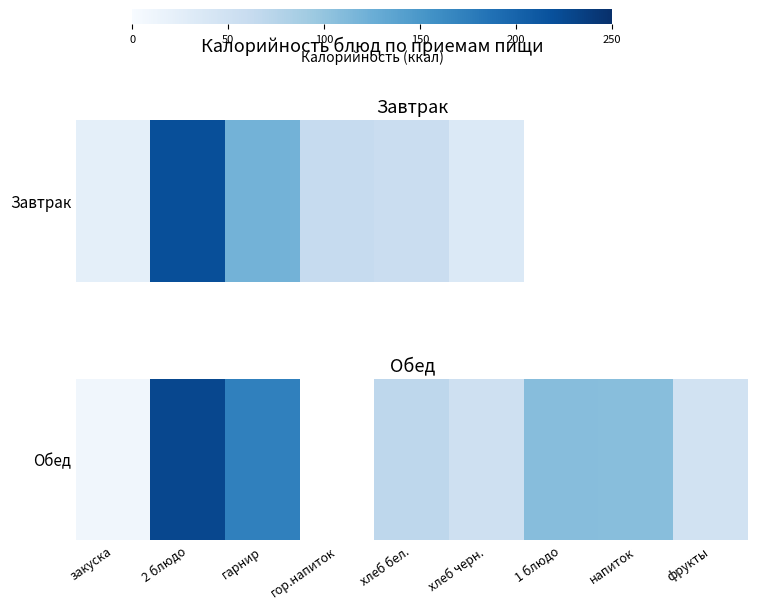

The value at хлеб бел. is 40.6. True or false?

False